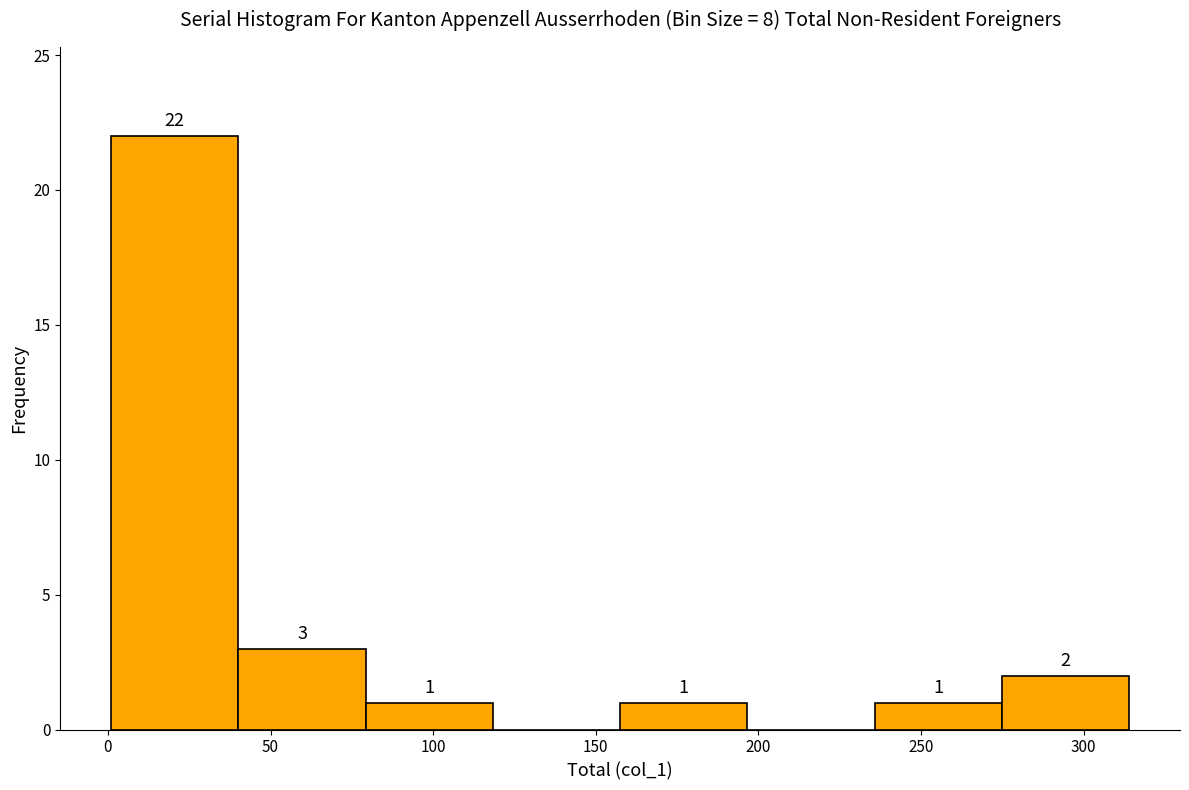

Over which range of the x-axis is the bar tallest?

0 to 40